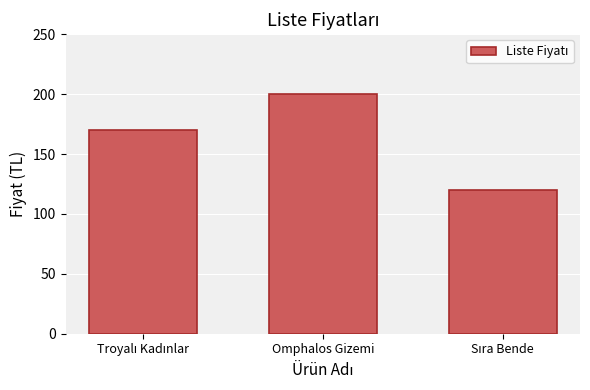

Reading left to right, what are all the values shown in this chart?

169.9	199.9	119.9